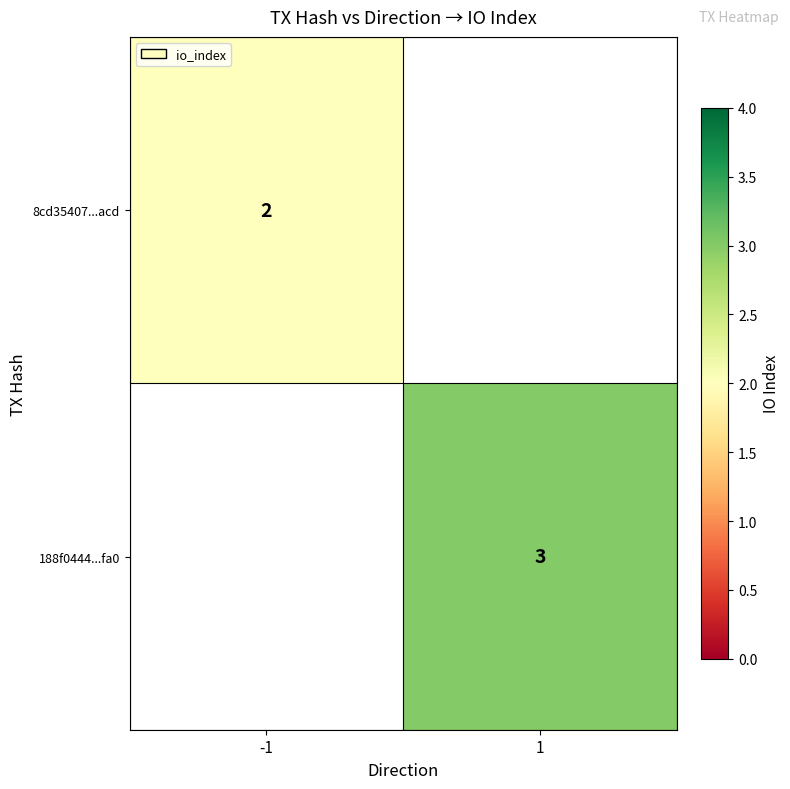

The 188f0444...fa0 series shows 2 at 1. True or false?

False